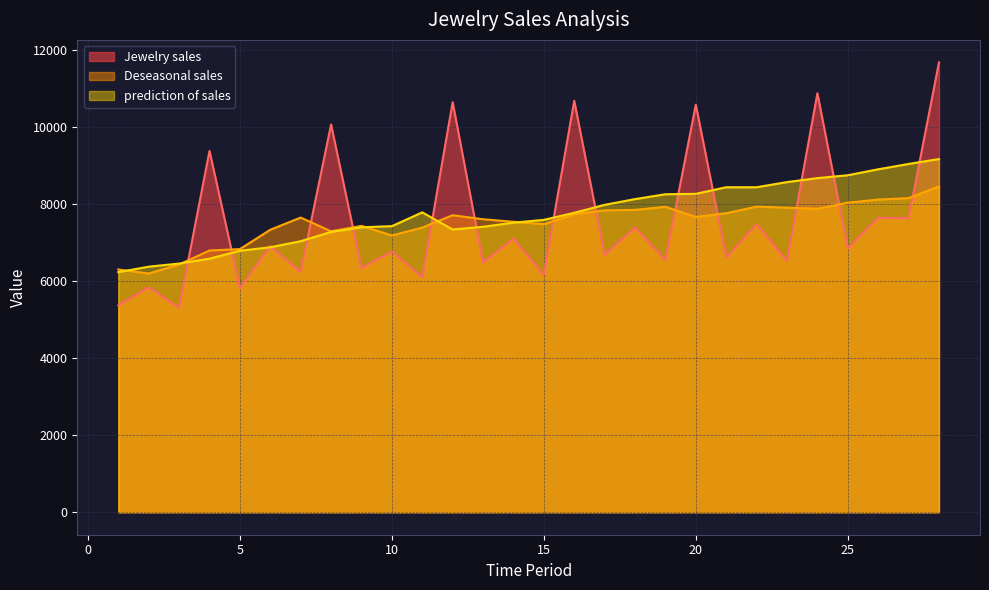

True or false: prediction of sales and Deseasonal sales intersect in this chart.

True